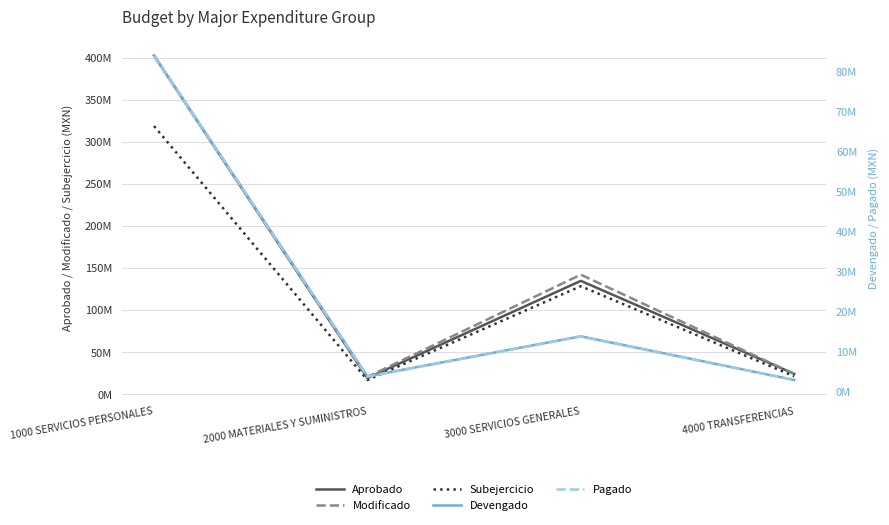

The value of Pagado at 1000 SERVICIOS PERSONALES is 83919069.0. True or false?

True